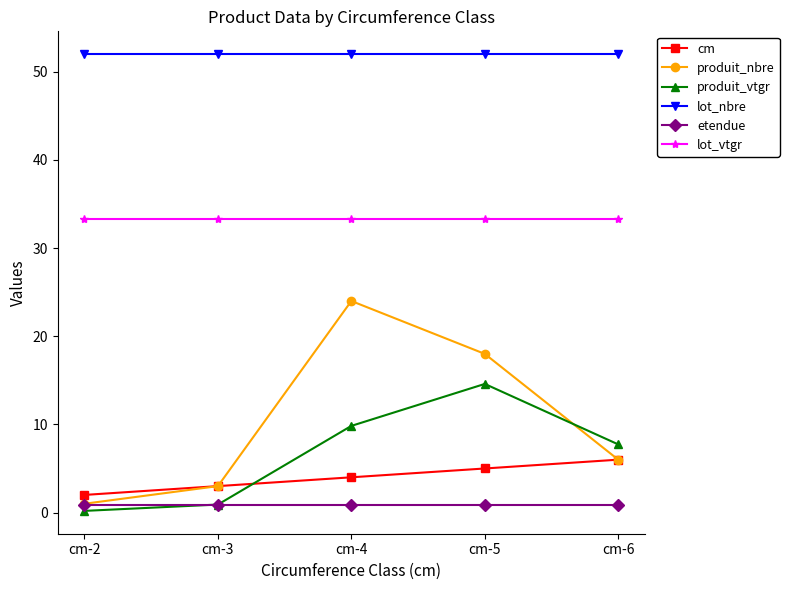

At how many categories does at least one series exceed 21?

5